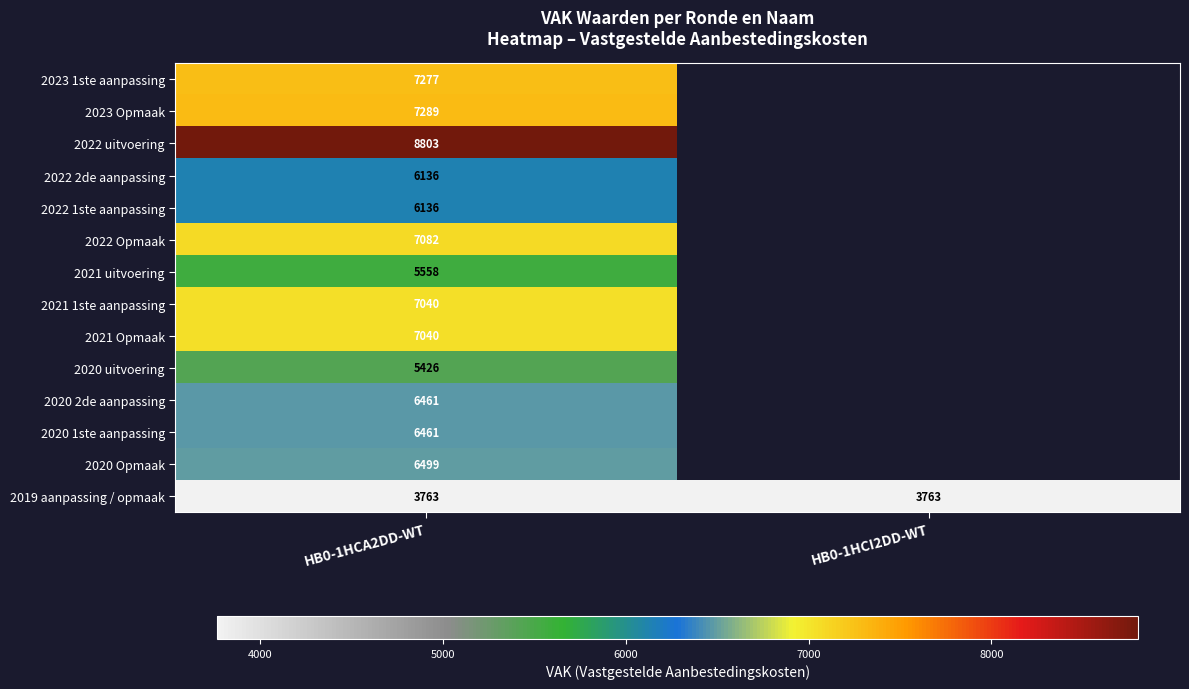

How many categories are shown in the chart?

2